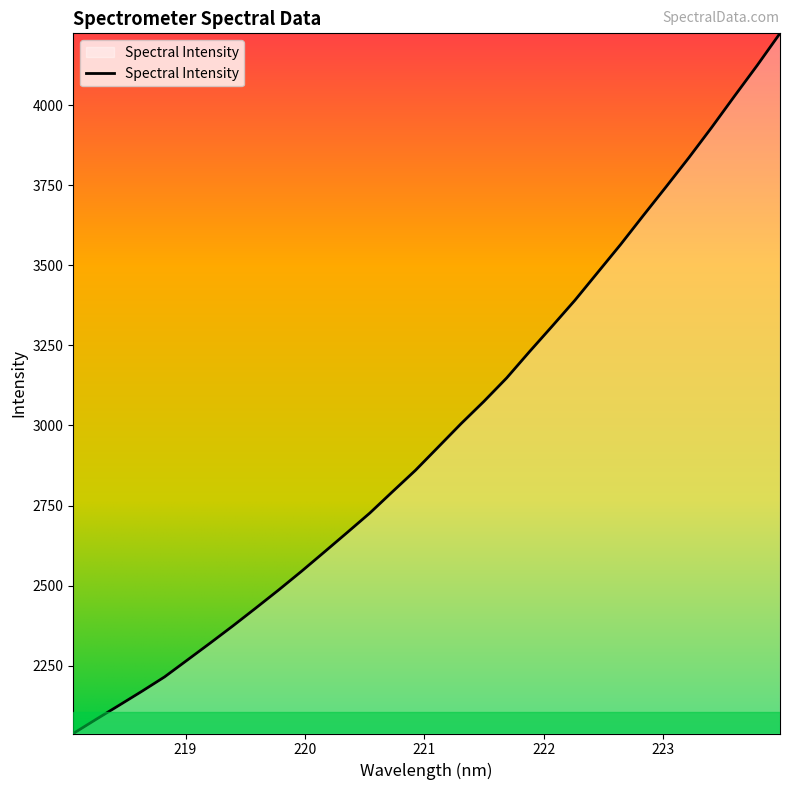

What is the maximum value shown in the chart?

4224.4